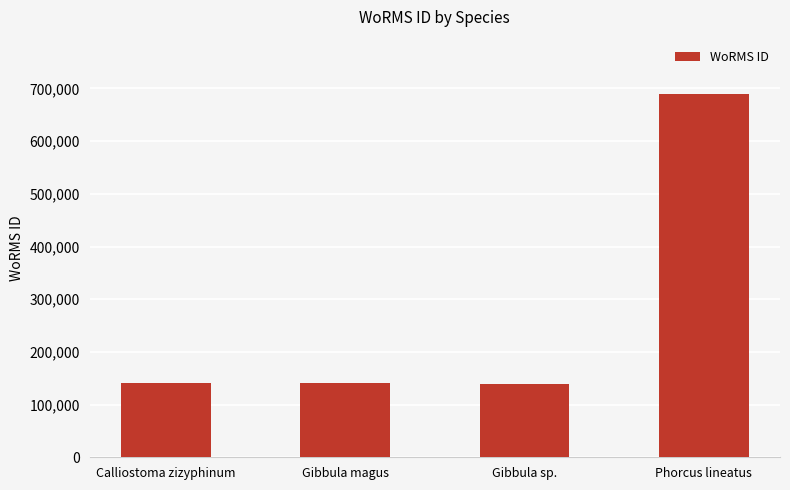

What value does the data have at Gibbula sp., to the nearest 10?

138590